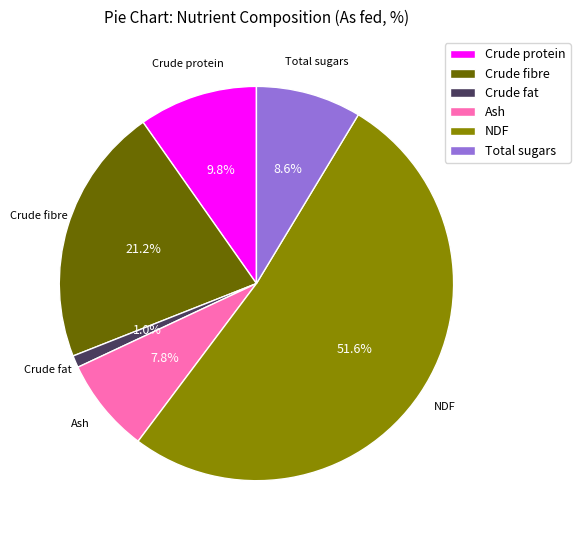

Which slice is the smallest?

Crude fat